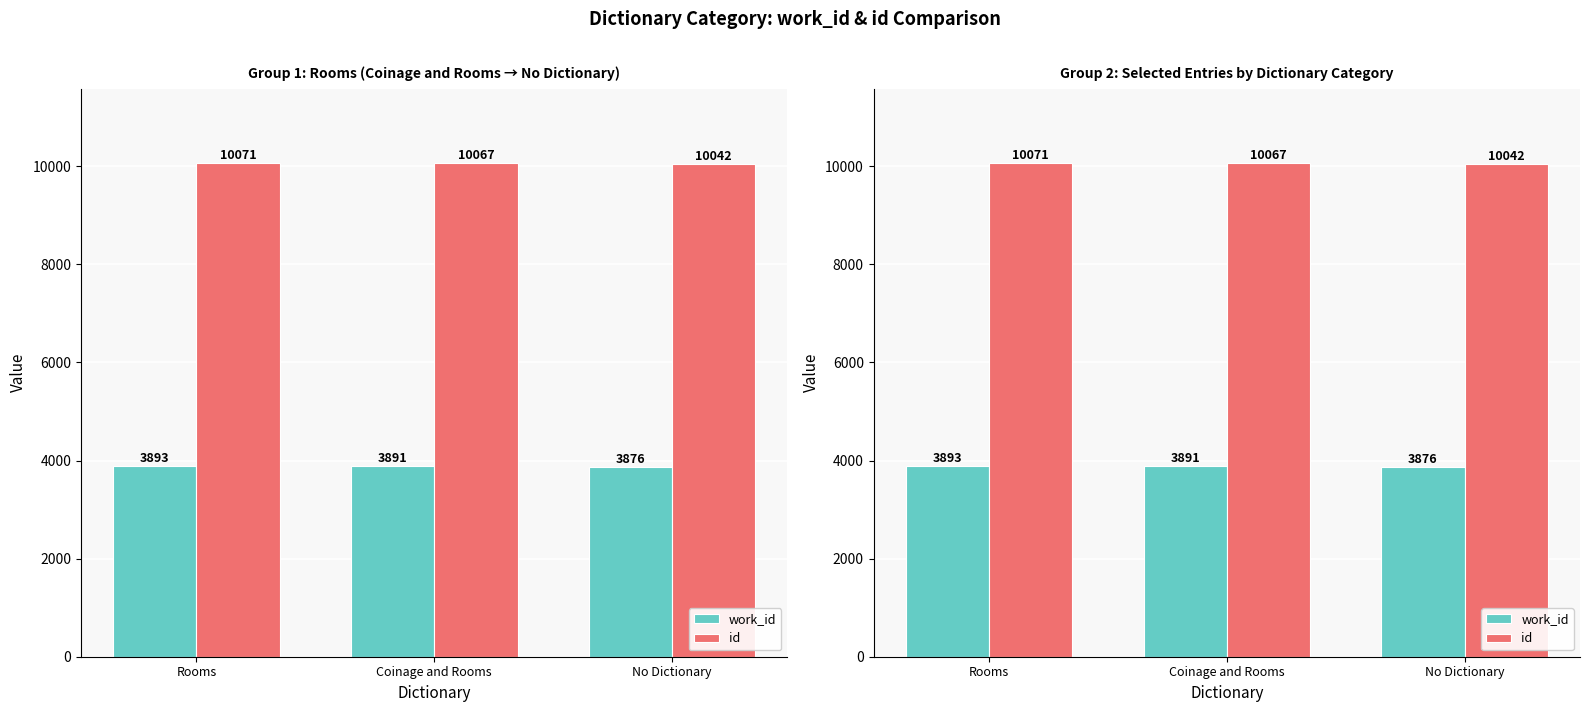

At which label does work_id reach its minimum?

No Dictionary